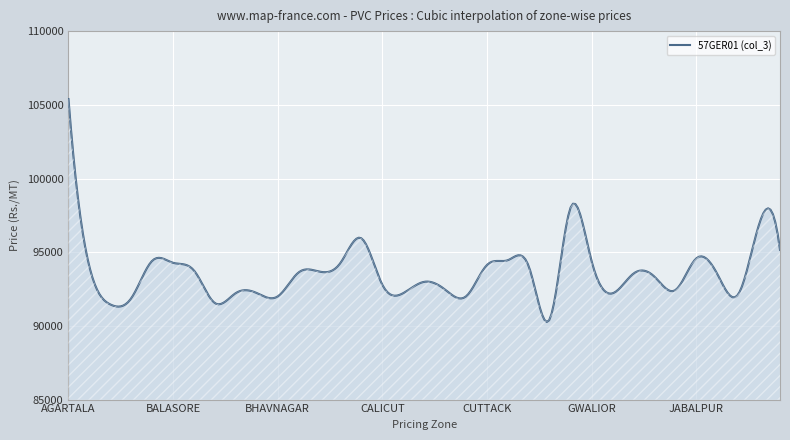

What is the greatest value displayed?

105389.0